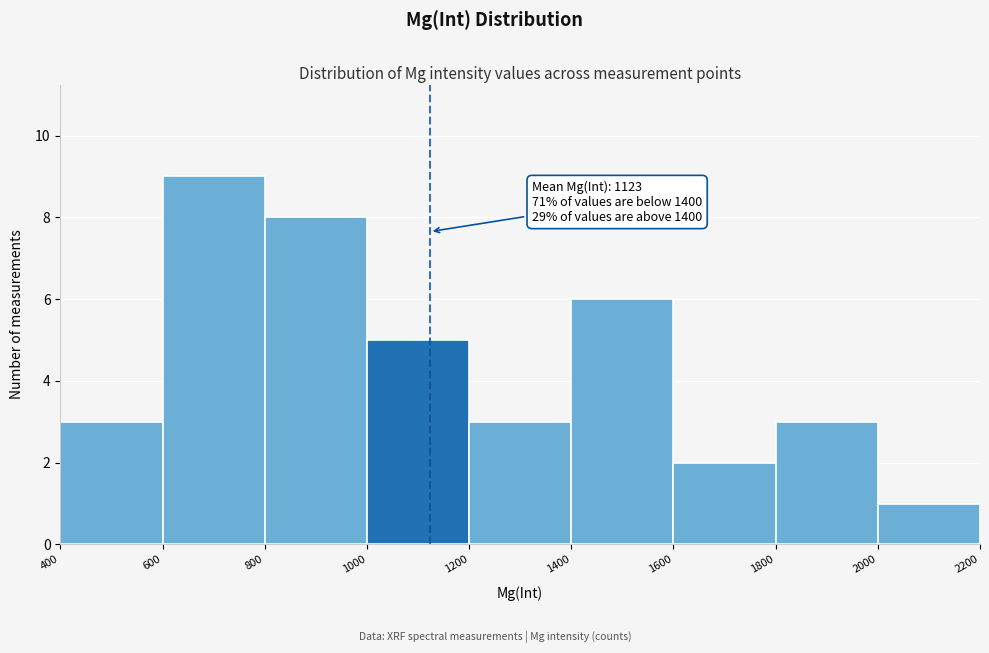

Over which range of the x-axis is the bar tallest?

600 to 800